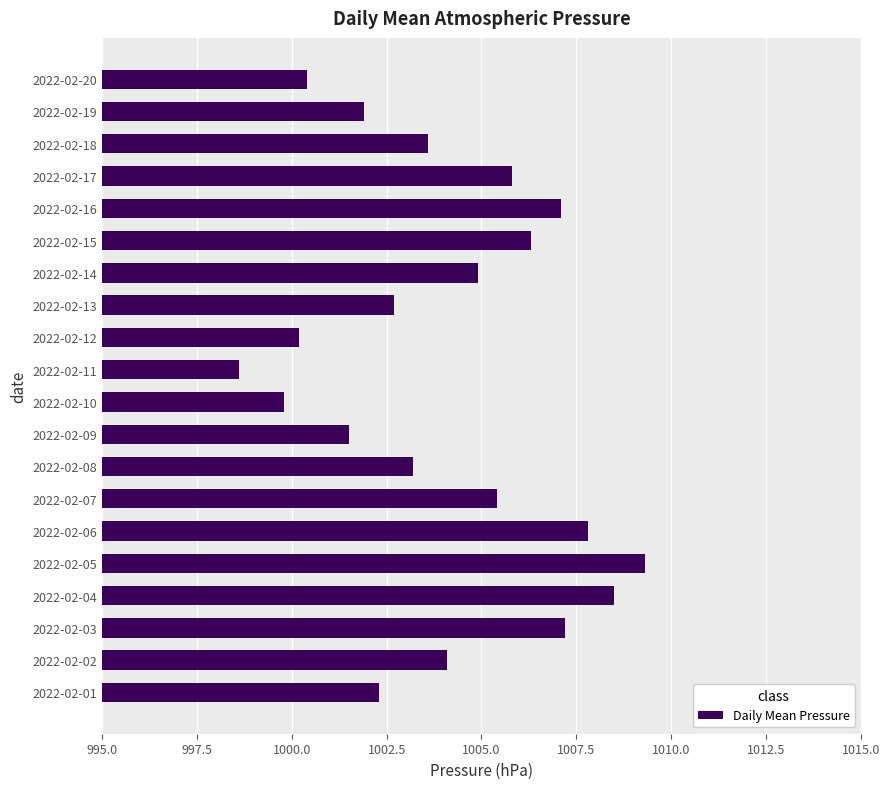

The chart shows a value of 1460.6 at 2022-02-03. True or false?

False